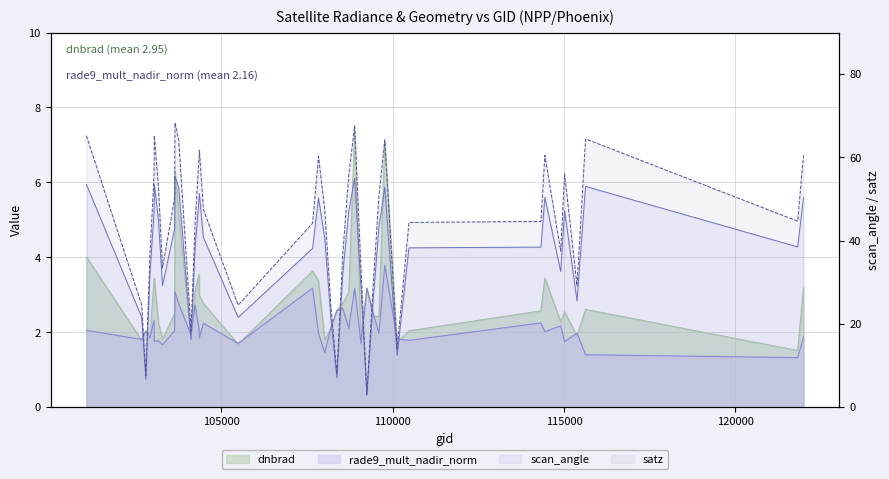

What is the smallest value displayed?

1.3